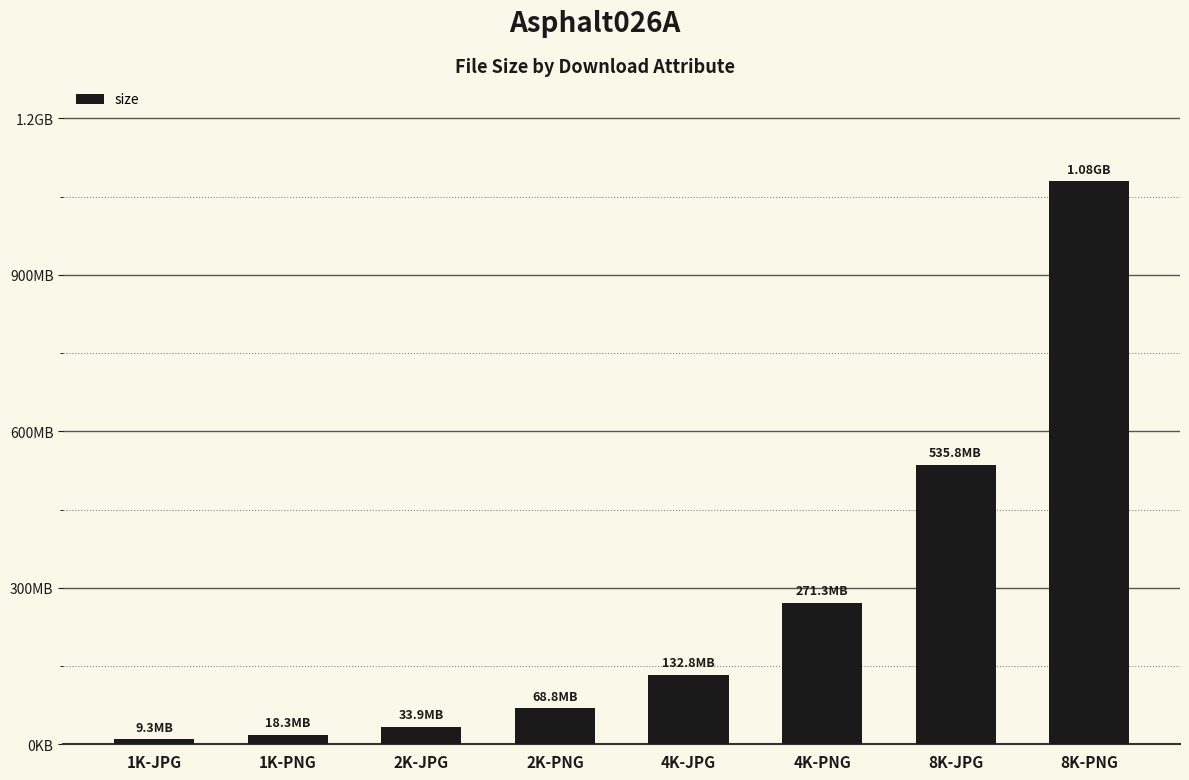

List the labels in order of value, largest first.

8K-PNG, 8K-JPG, 4K-PNG, 4K-JPG, 2K-PNG, 2K-JPG, 1K-PNG, 1K-JPG